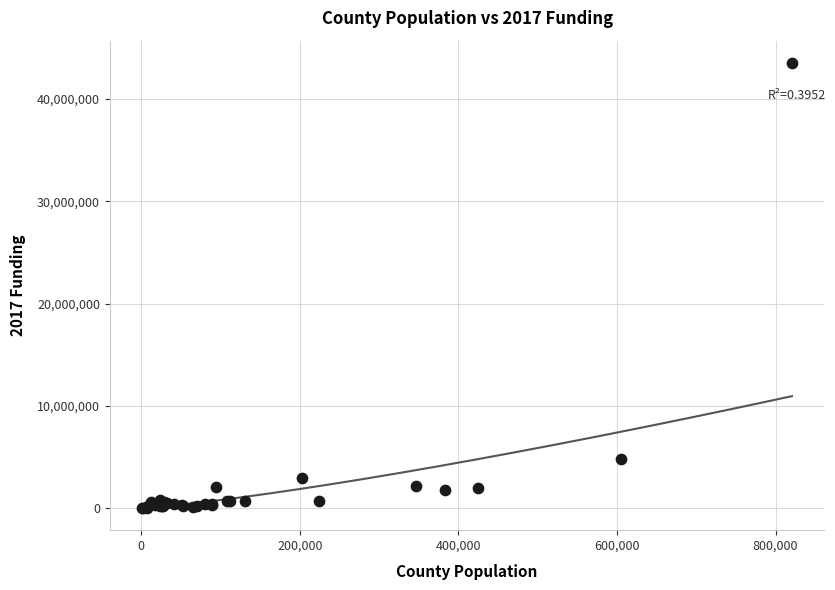

What Y value in the scatter plot is closest to 21771361?

4800731